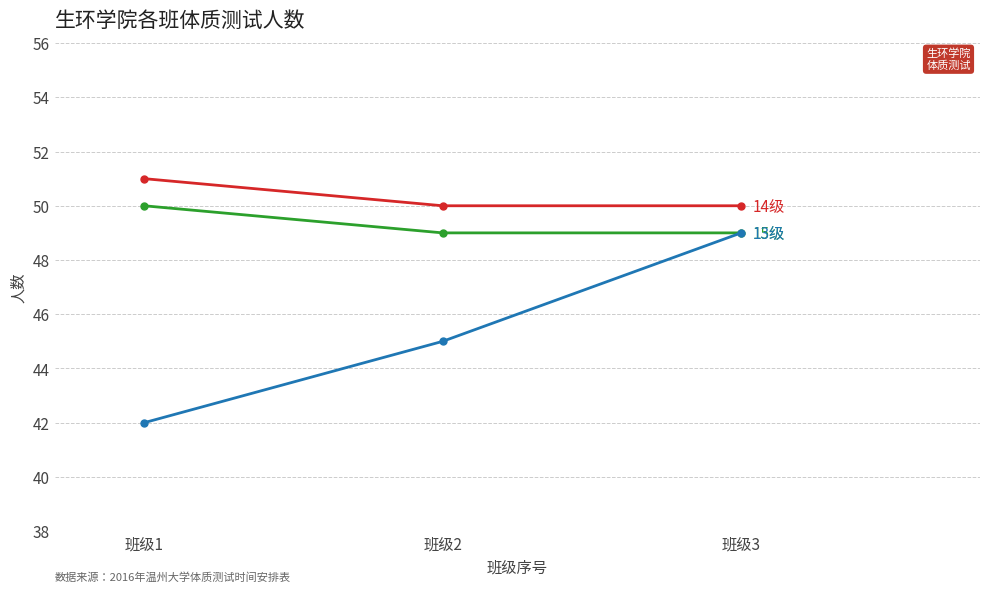

At which category does the chart reach its minimum across all series?

班级1